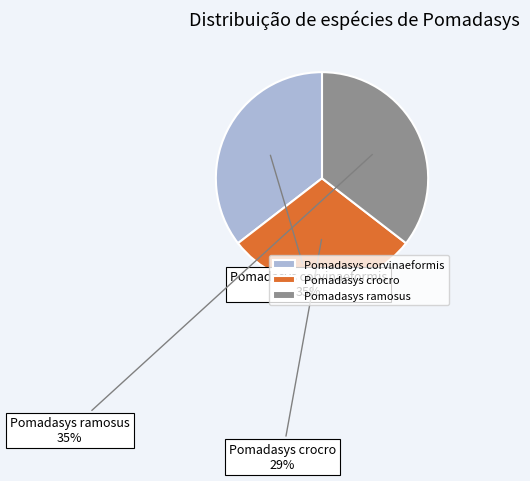

Which slice is the smallest?

Pomadasys crocro